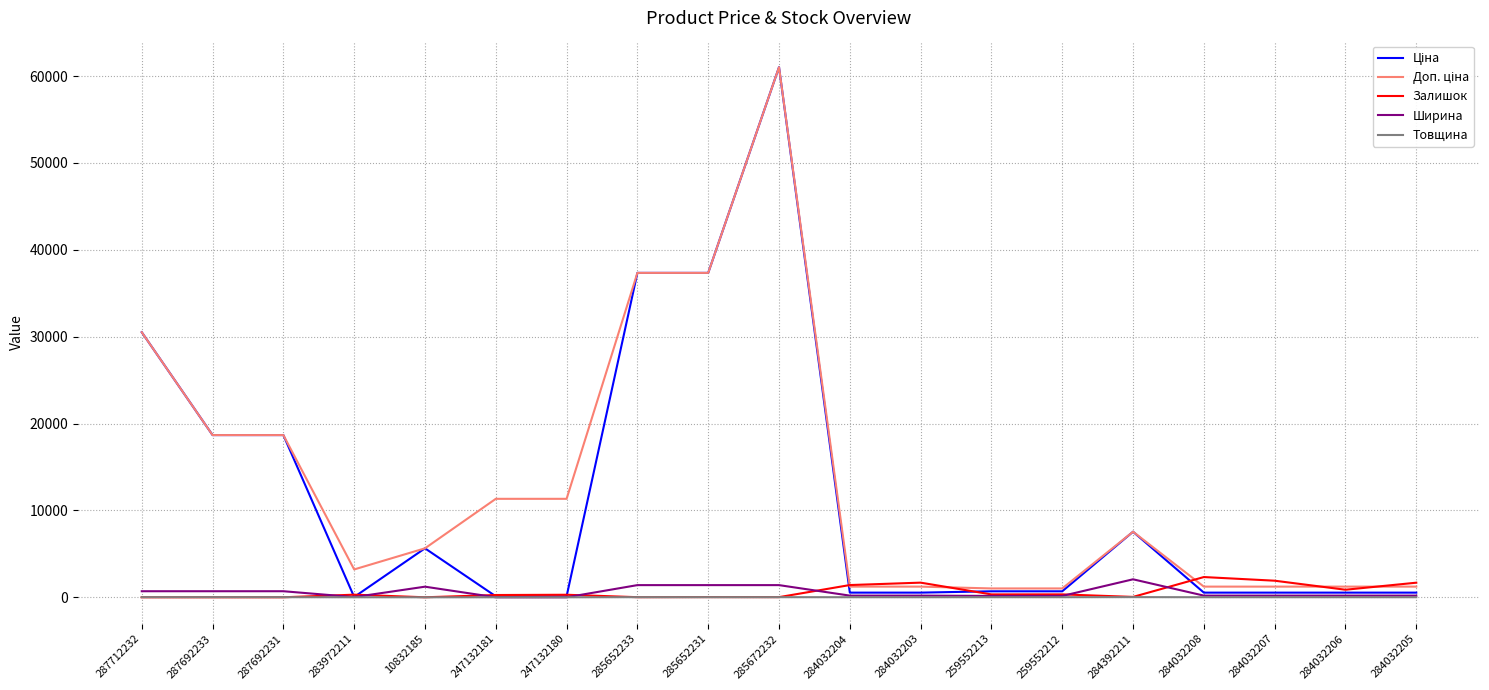

At which category is the sum across all series the highest?

285672232